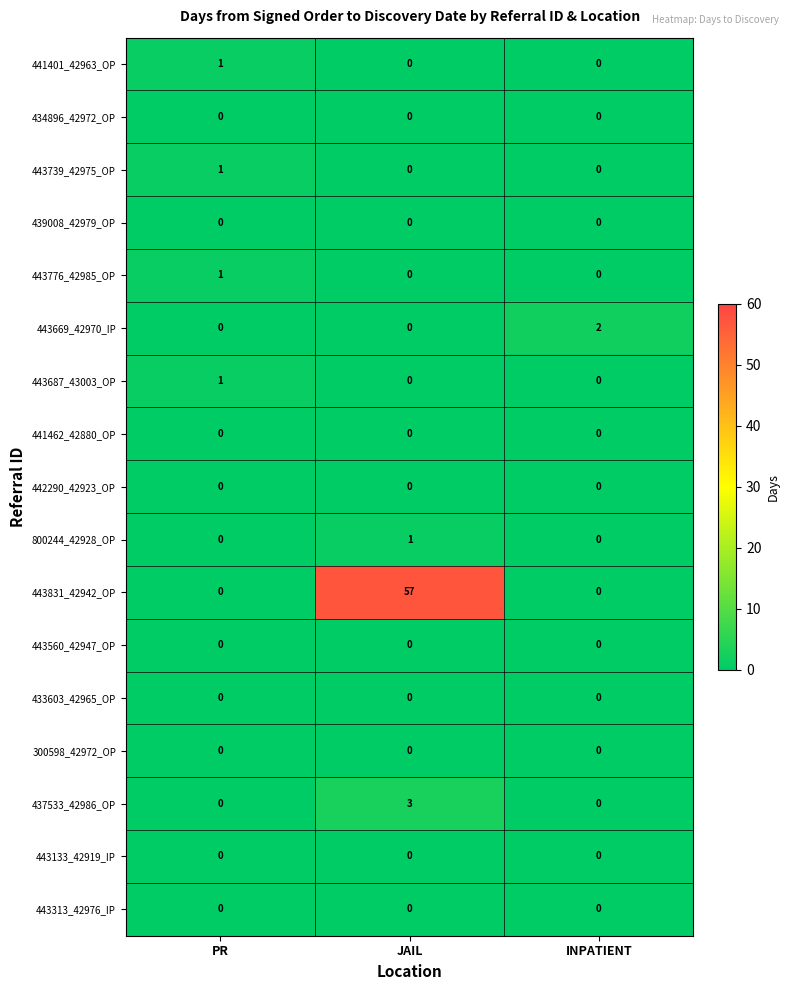

At which category is the sum across all series the highest?

JAIL